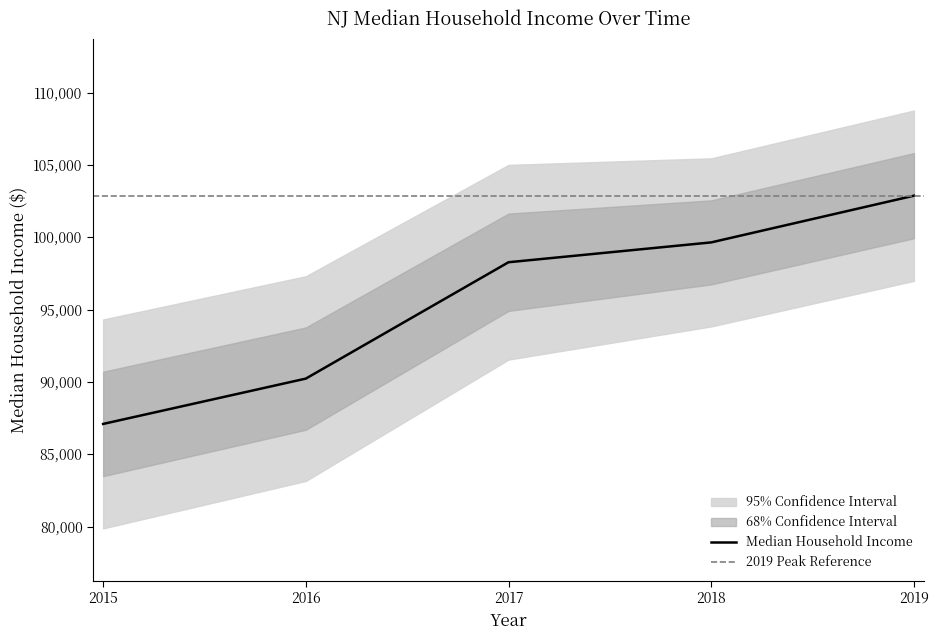

Rank the categories by value from lowest to highest.

2015, 2016, 2017, 2018, 2019